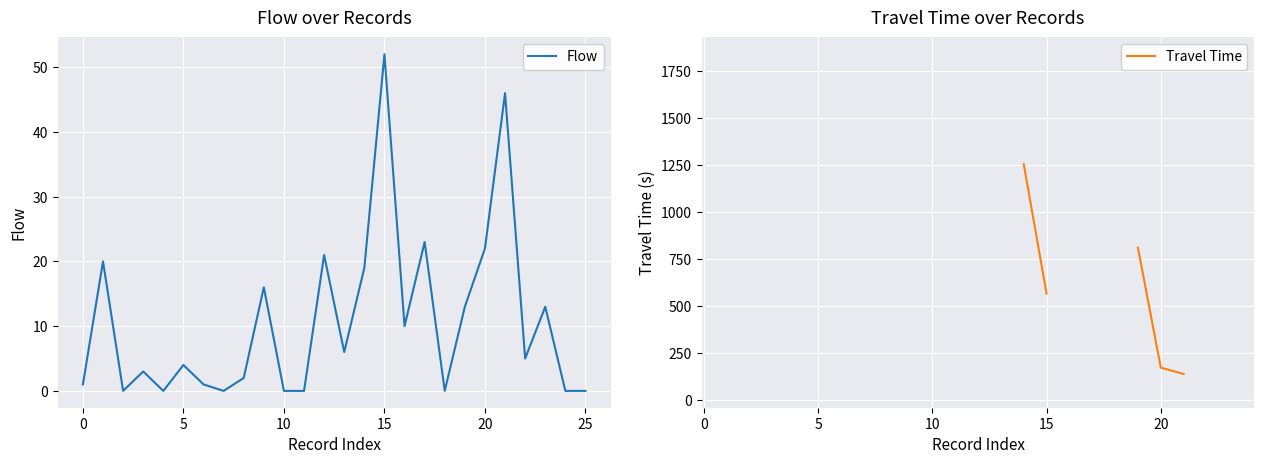

The Flow series shows 6 at 20. True or false?

False